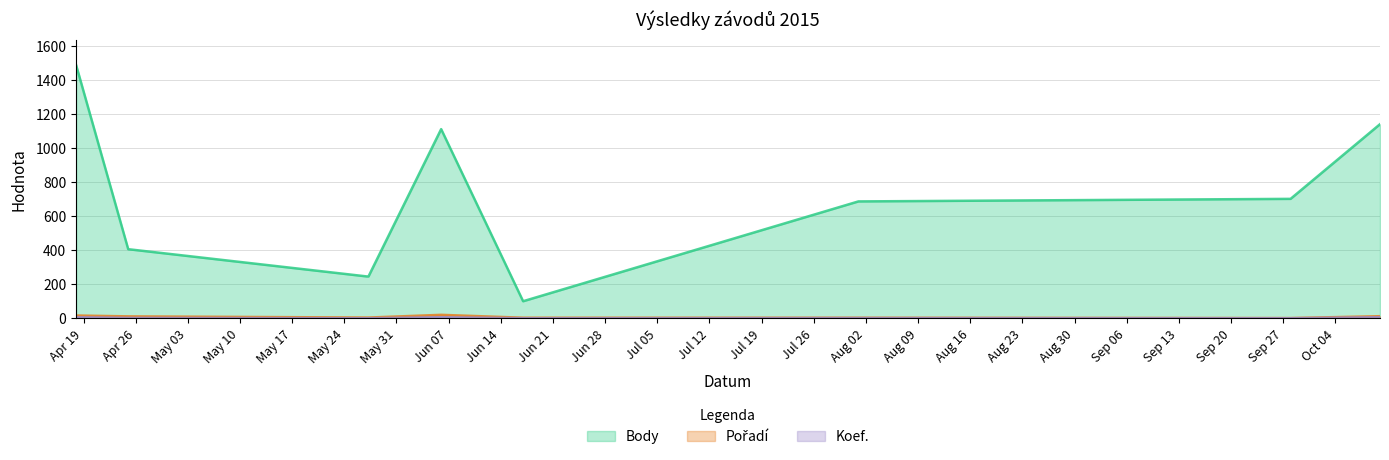

What is the maximum value shown in the chart?

1491